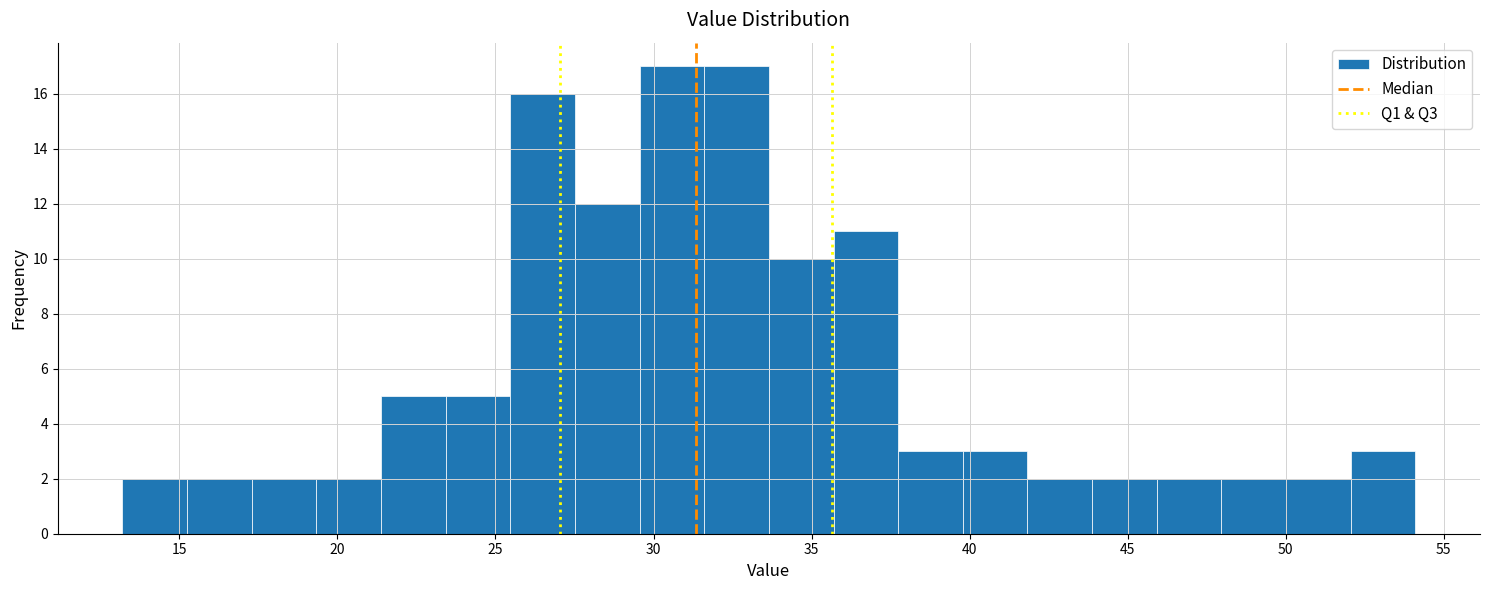

Reading left to right, list every bar in this chart as the range it spans on the x-axis followed by its height. Neither the bar edges nor the heights are printed on the chart, so give them approximately, as read against the axes.

13.0 to 15.0: 2
15.0 to 17.5: 2
17.5 to 19.5: 2
19.5 to 21.5: 2
21.5 to 23.5: 5
23.5 to 25.5: 5
25.5 to 27.5: 16
27.5 to 29.5: 12
29.5 to 31.5: 17
31.5 to 33.5: 17
33.5 to 35.5: 10
35.5 to 37.5: 11
37.5 to 40.0: 3
40.0 to 42.0: 3
42.0 to 44.0: 2
44.0 to 46.0: 2
46.0 to 48.0: 2
48.0 to 50.0: 2
50.0 to 52.0: 2
52.0 to 54.0: 3